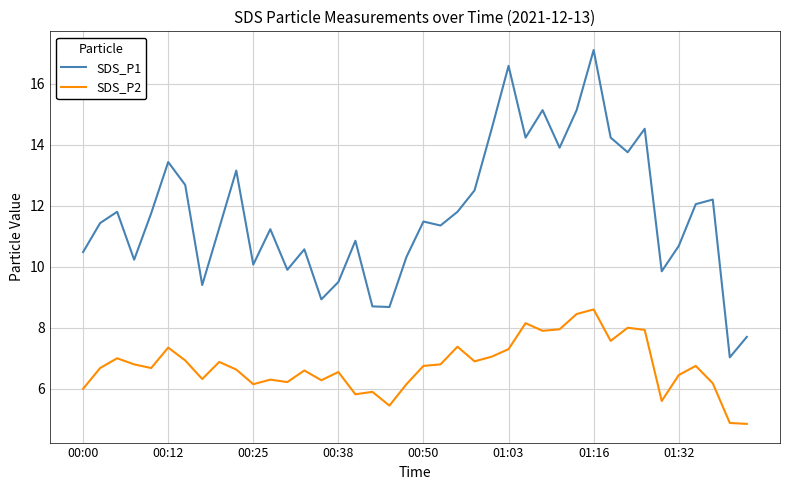

Which series has the largest total across all categories?

SDS_P1